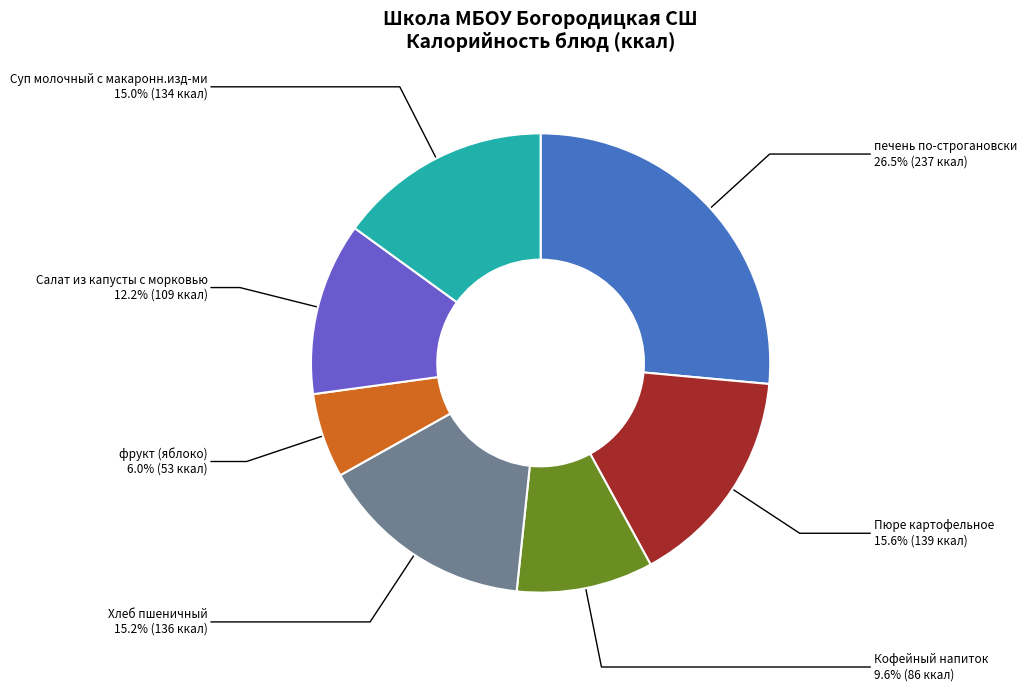

True or false: Пюре картофельное accounts for 16% of the total.

True